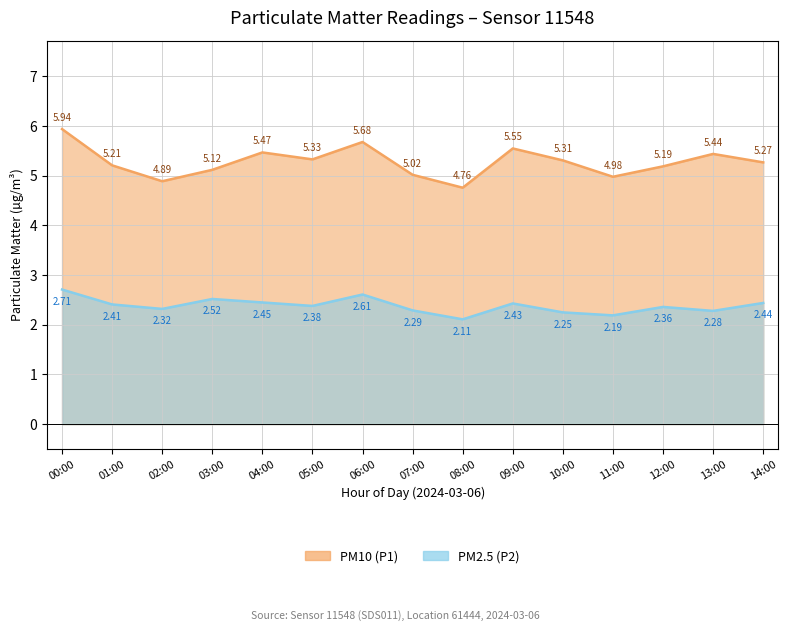

Is it true that PM10 (P1) equals 5.7 at 06:00?

True